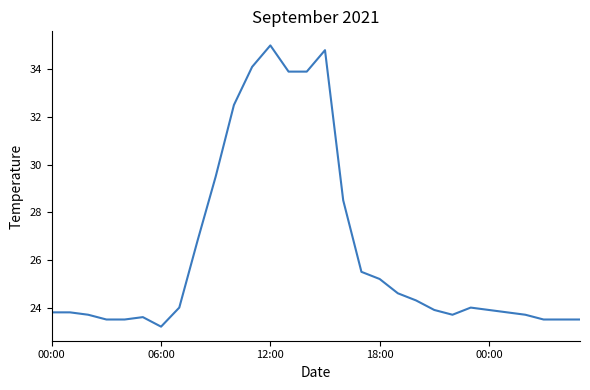

What is the greatest value displayed?

35.0